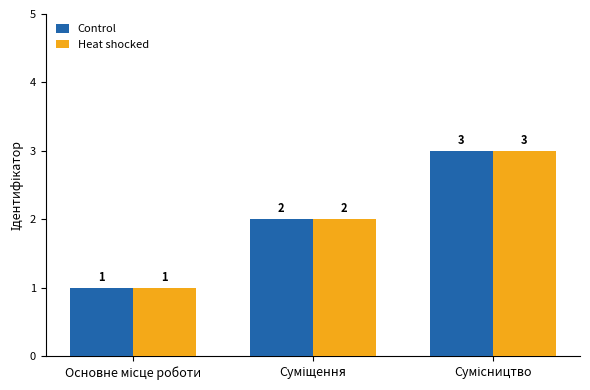

What is the sum of all Control values?

6